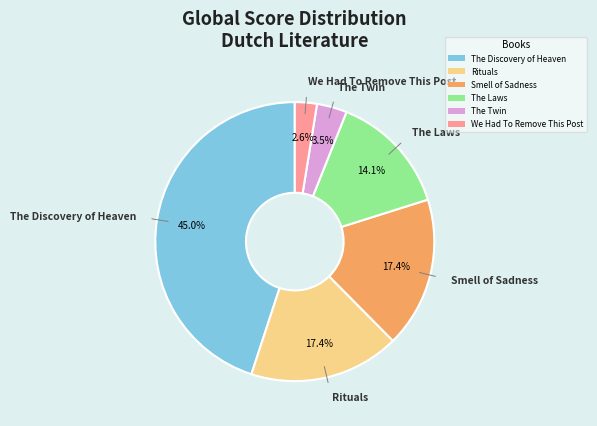

Count the number of slices in the pie.

6